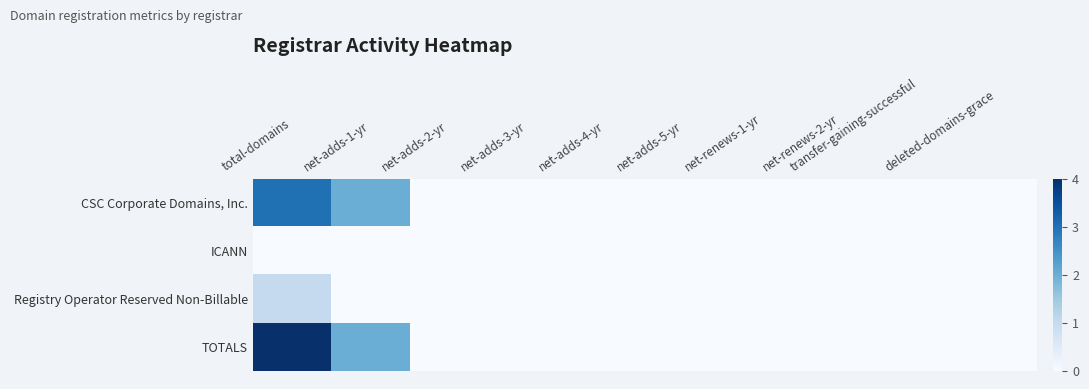

At which category is the sum across all series the highest?

total-domains